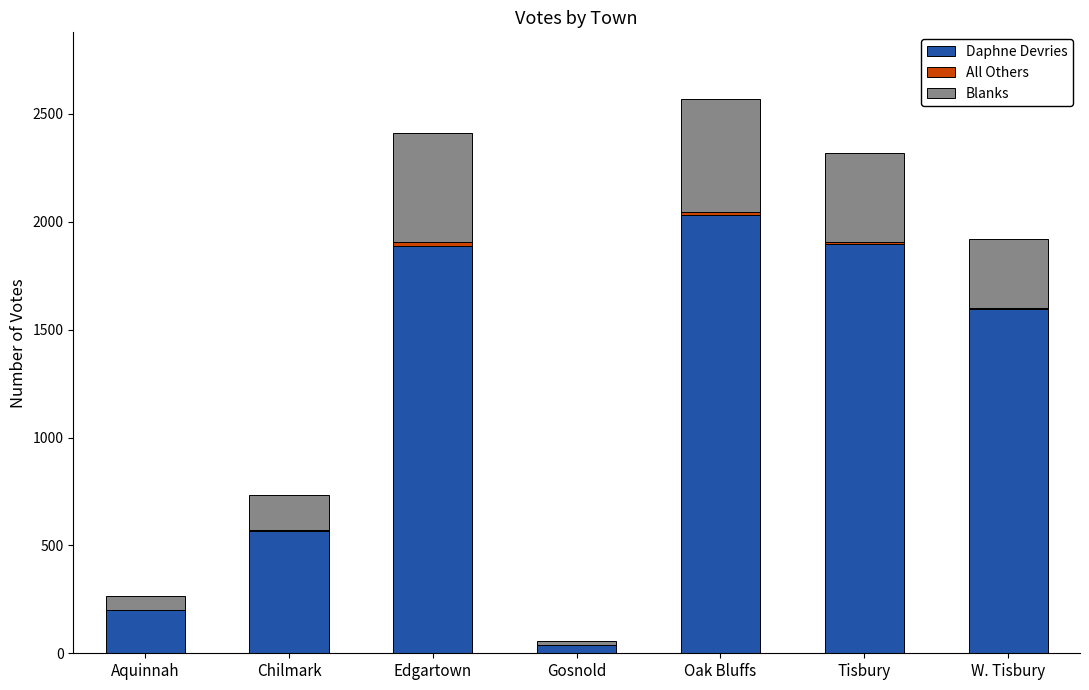

At which label does Daphne Devries reach its peak?

Oak Bluffs